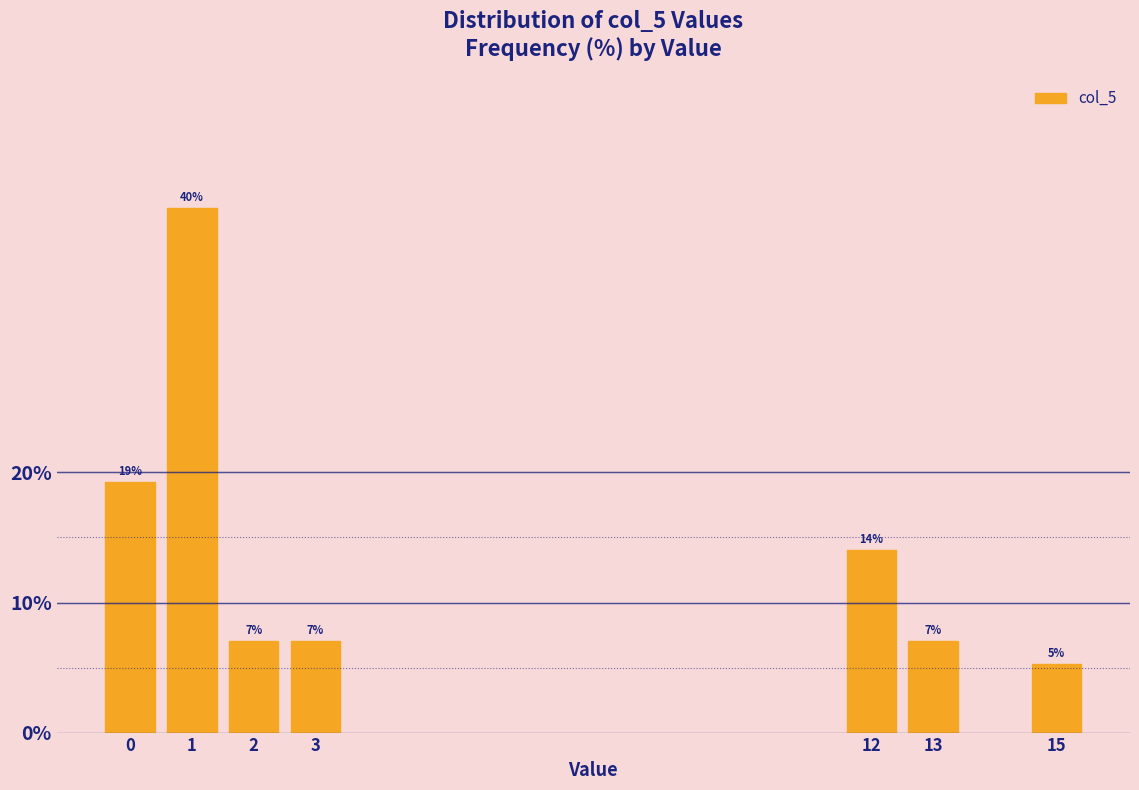

True or false: the data shows 7.0 at 2.

True